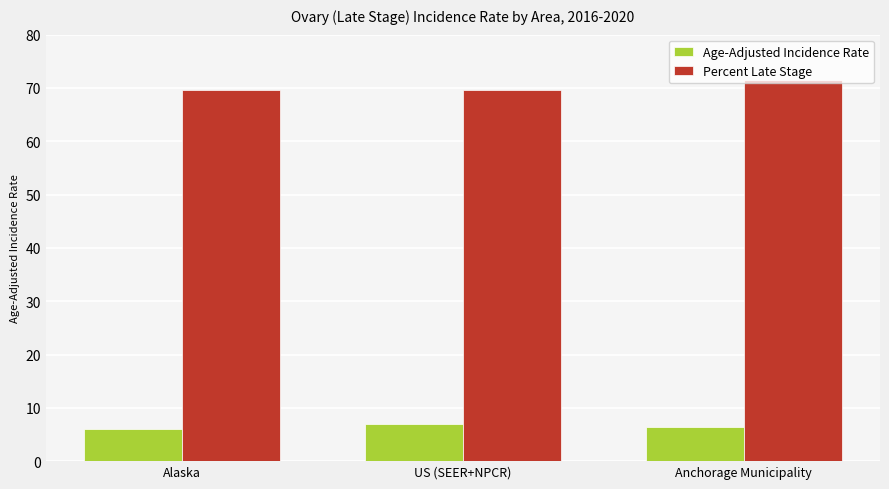

Which series has the largest total across all categories?

Percent Late Stage